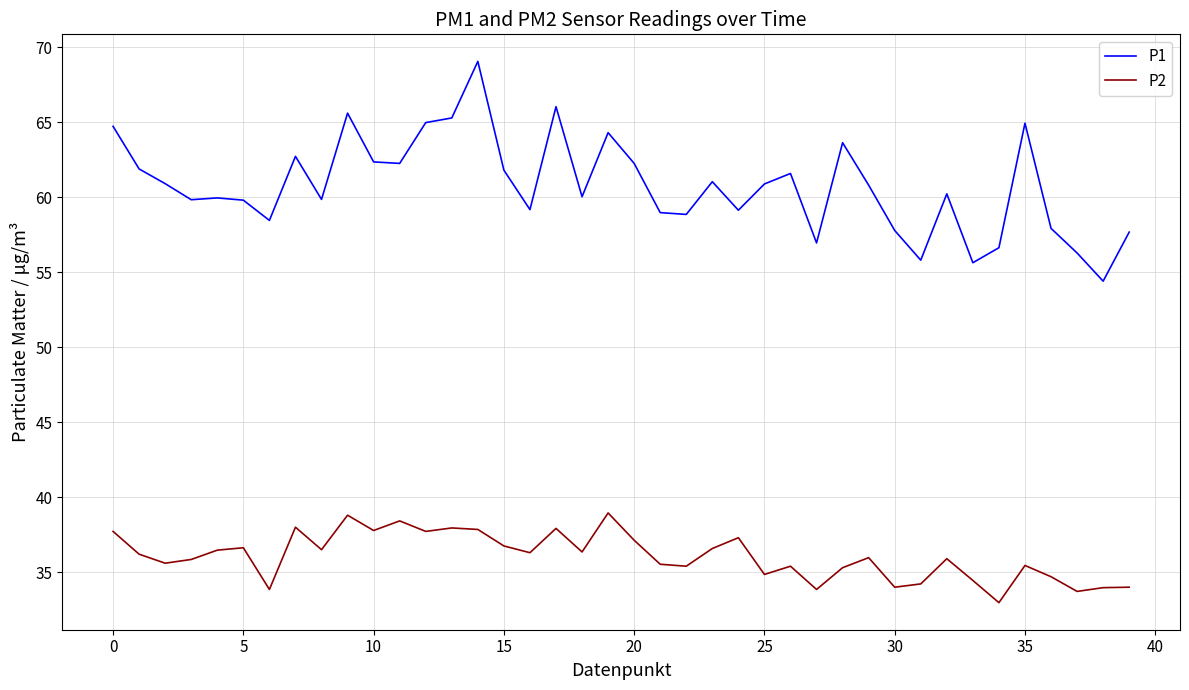

What is the smallest value displayed?

33.0